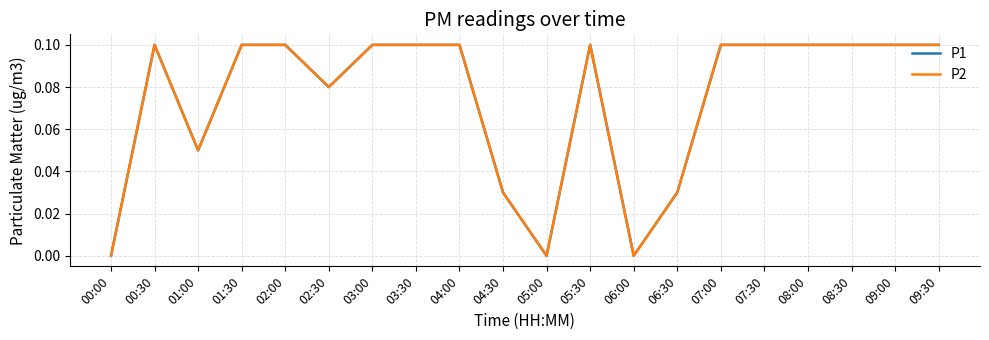

At 08:00, list the series in order from smallest to largest.

P1, P2